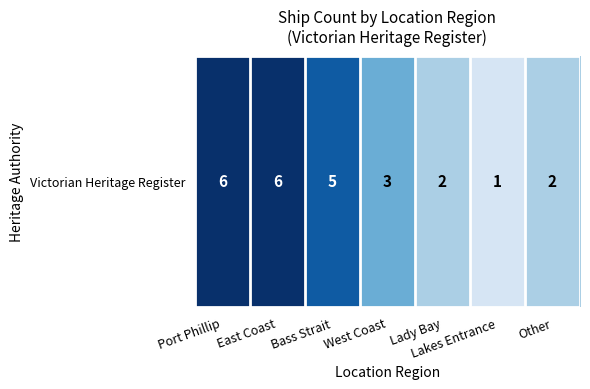

Reading left to right, list all the values displayed in this chart.

Port Phillip=6	East Coast=6	Bass Strait=5	West Coast=3	Lady Bay=2	Lakes Entrance=1	Other=2